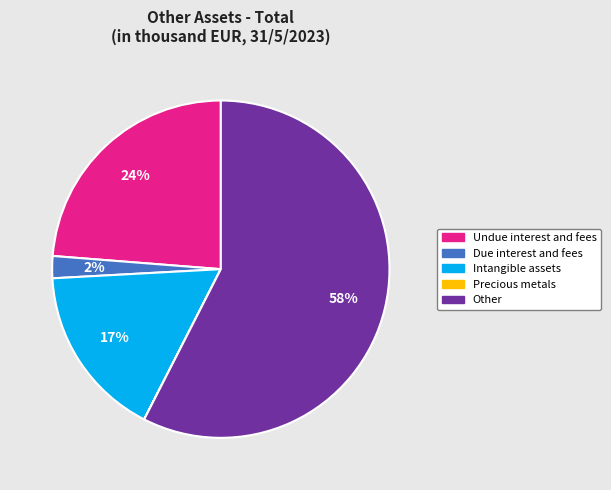

What percentage is the Due interest and fees slice, to the nearest percent?

2%